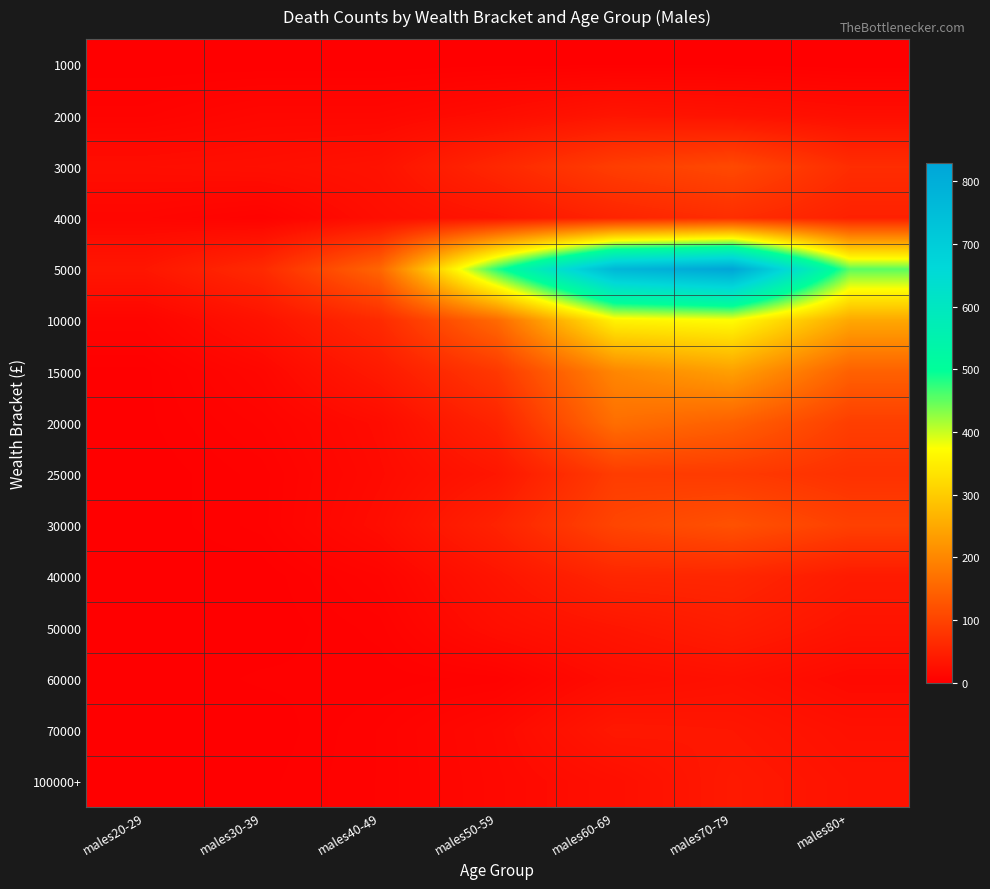

How many categories are shown in the chart?

7